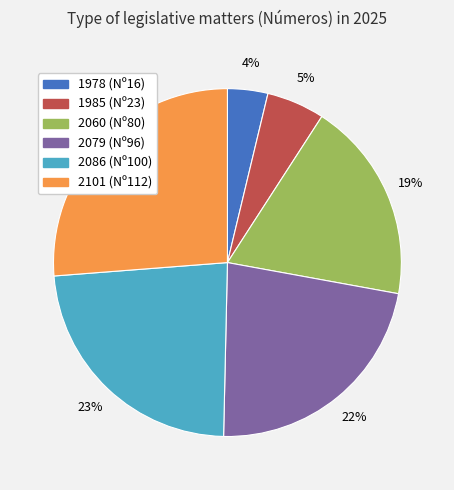

To the nearest percent, what portion does 2101 represent?

26%